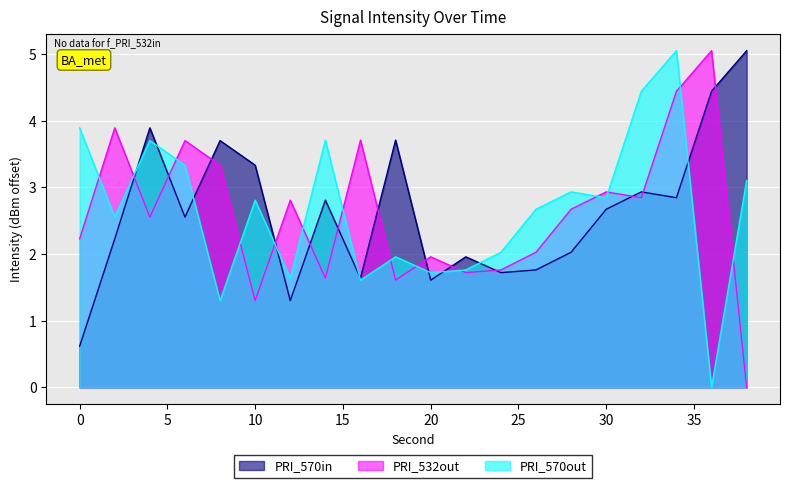

How many data points does each series have?

20